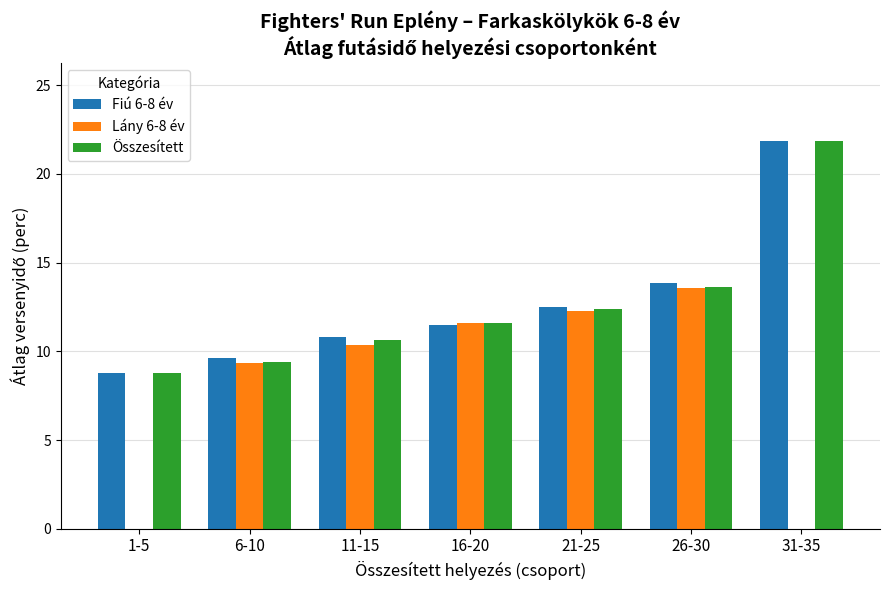

What is the greatest value displayed?

21.9